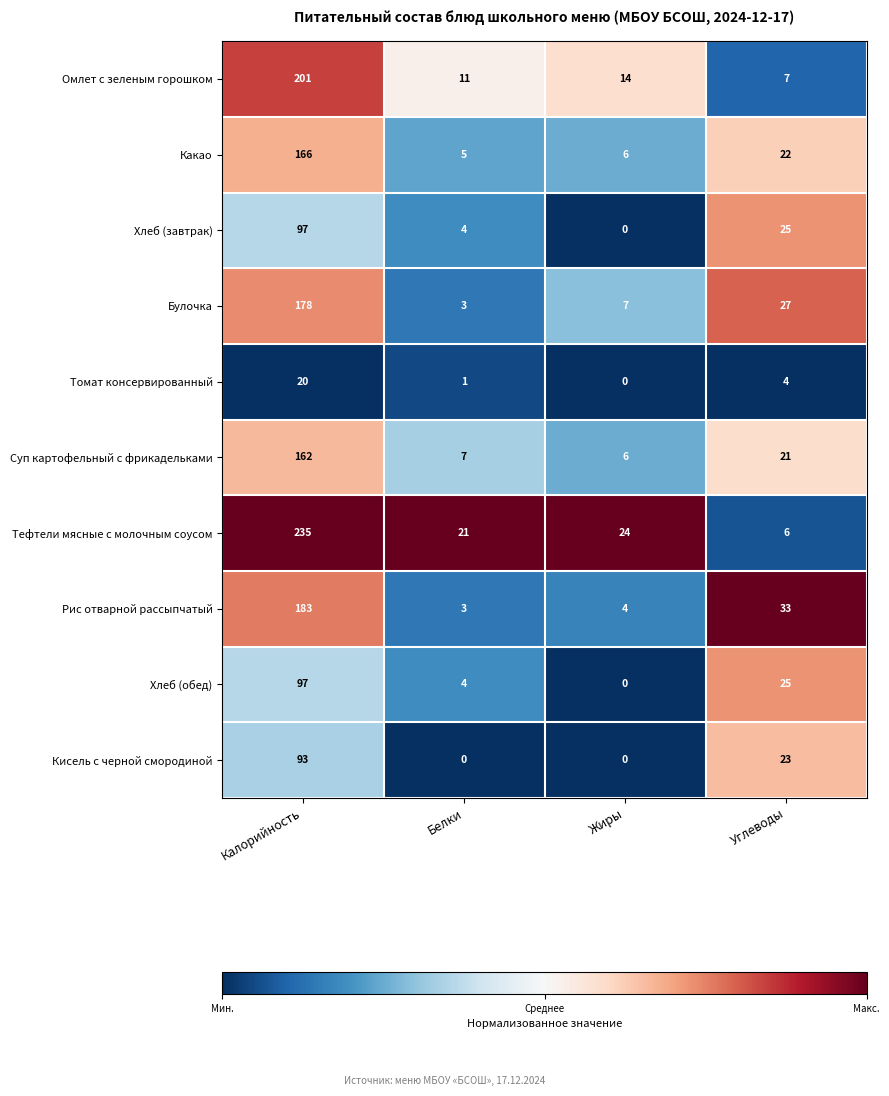

What is the difference between the highest and lowest values at Белки?

21